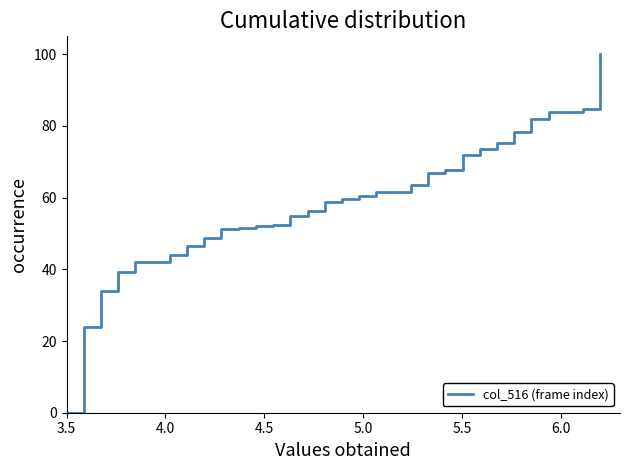

What is the difference between the maximum and minimum values?

100.0